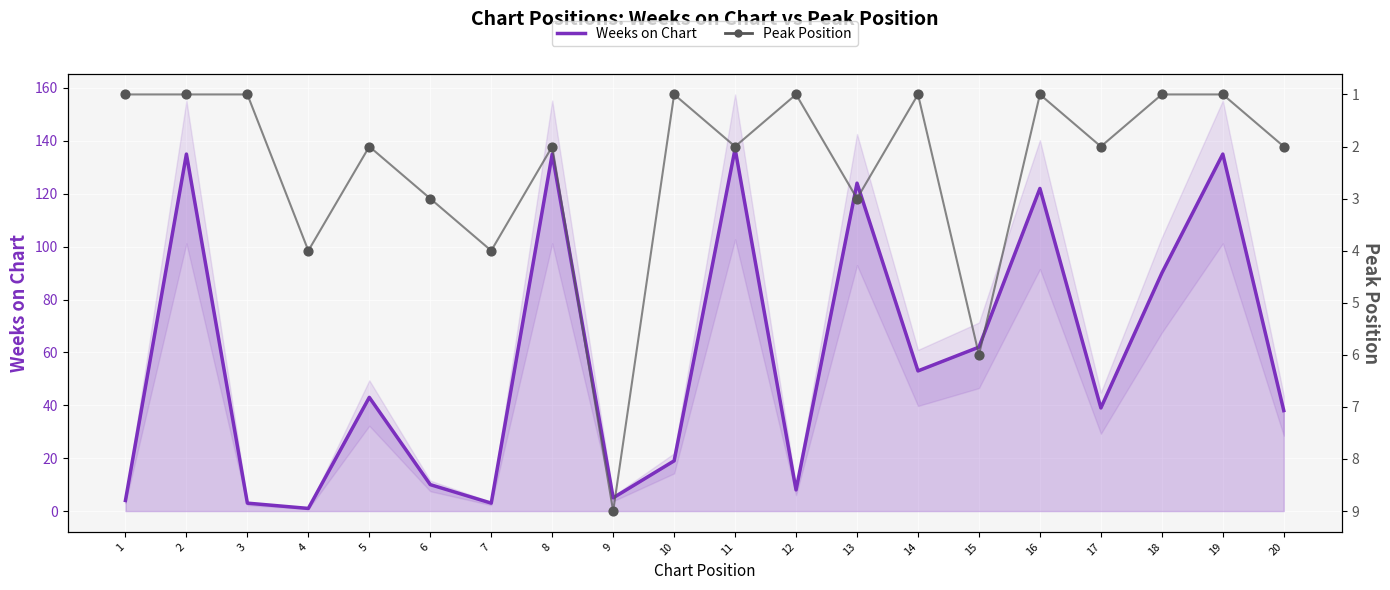

Which series has the largest total across all categories?

Weeks on Chart